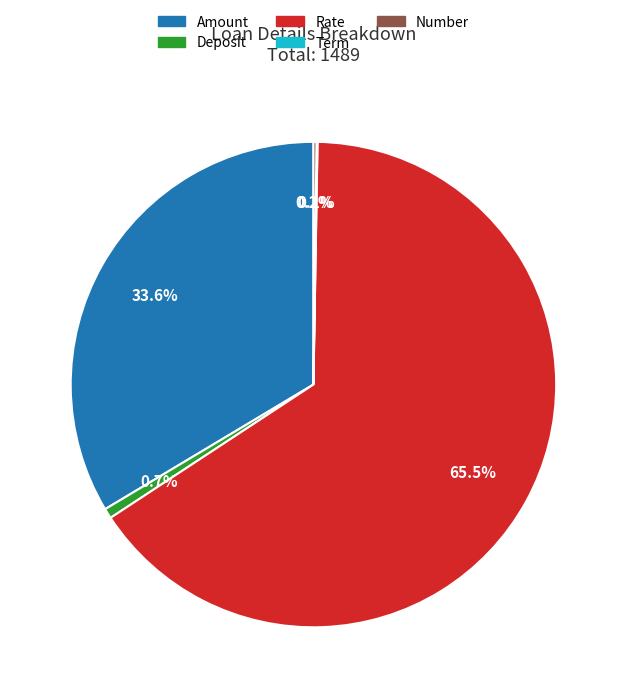

Which category has the biggest portion of the pie?

Rate